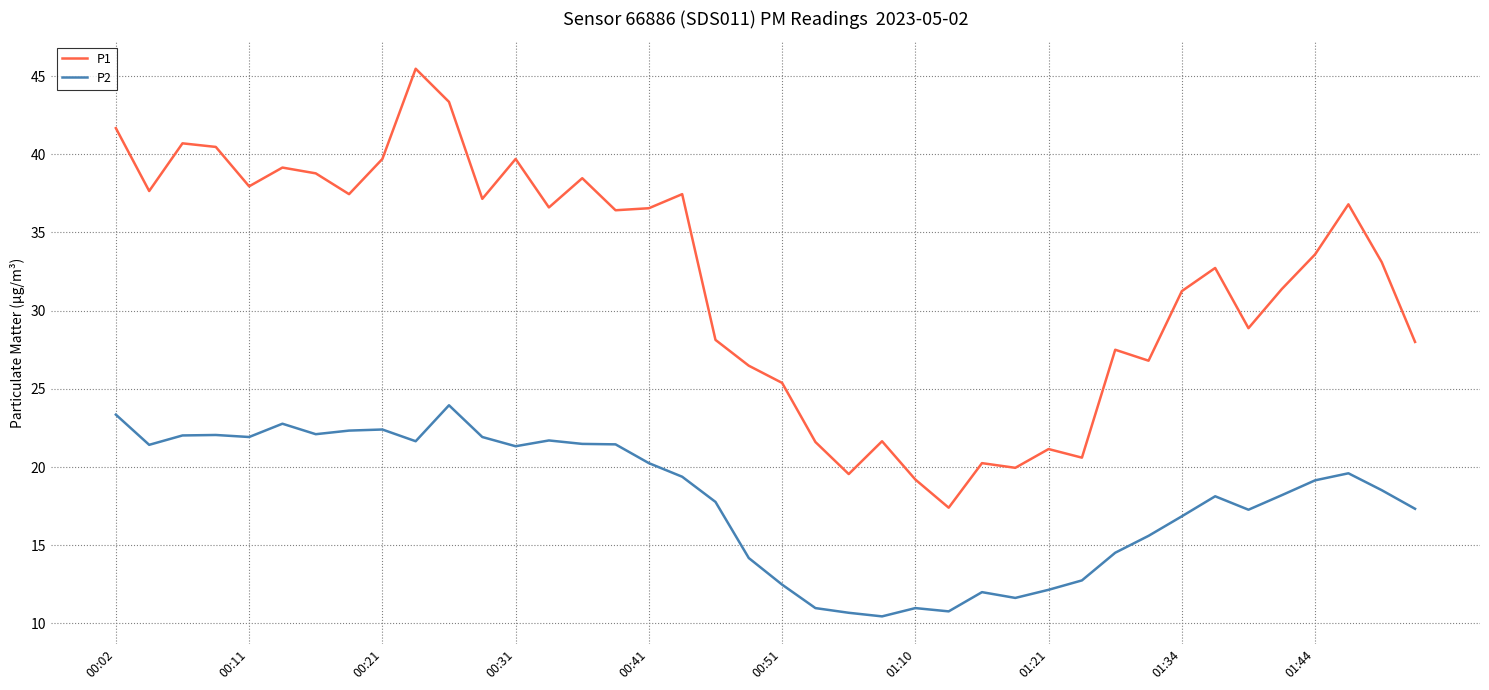

What is the highest value of the P1 series?

45.5